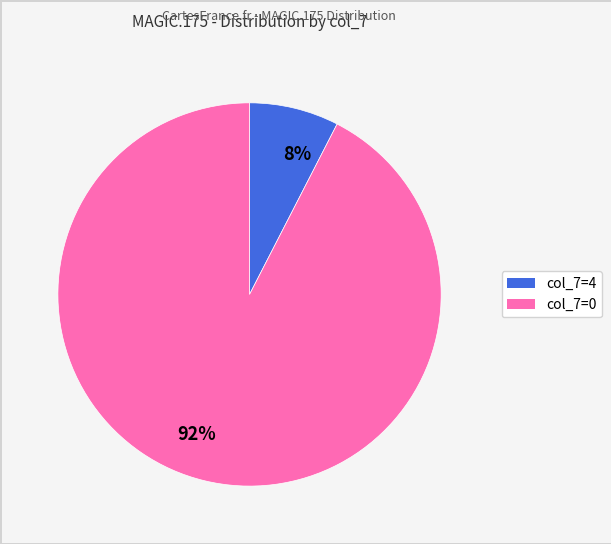

Does any single category account for the majority?

Yes